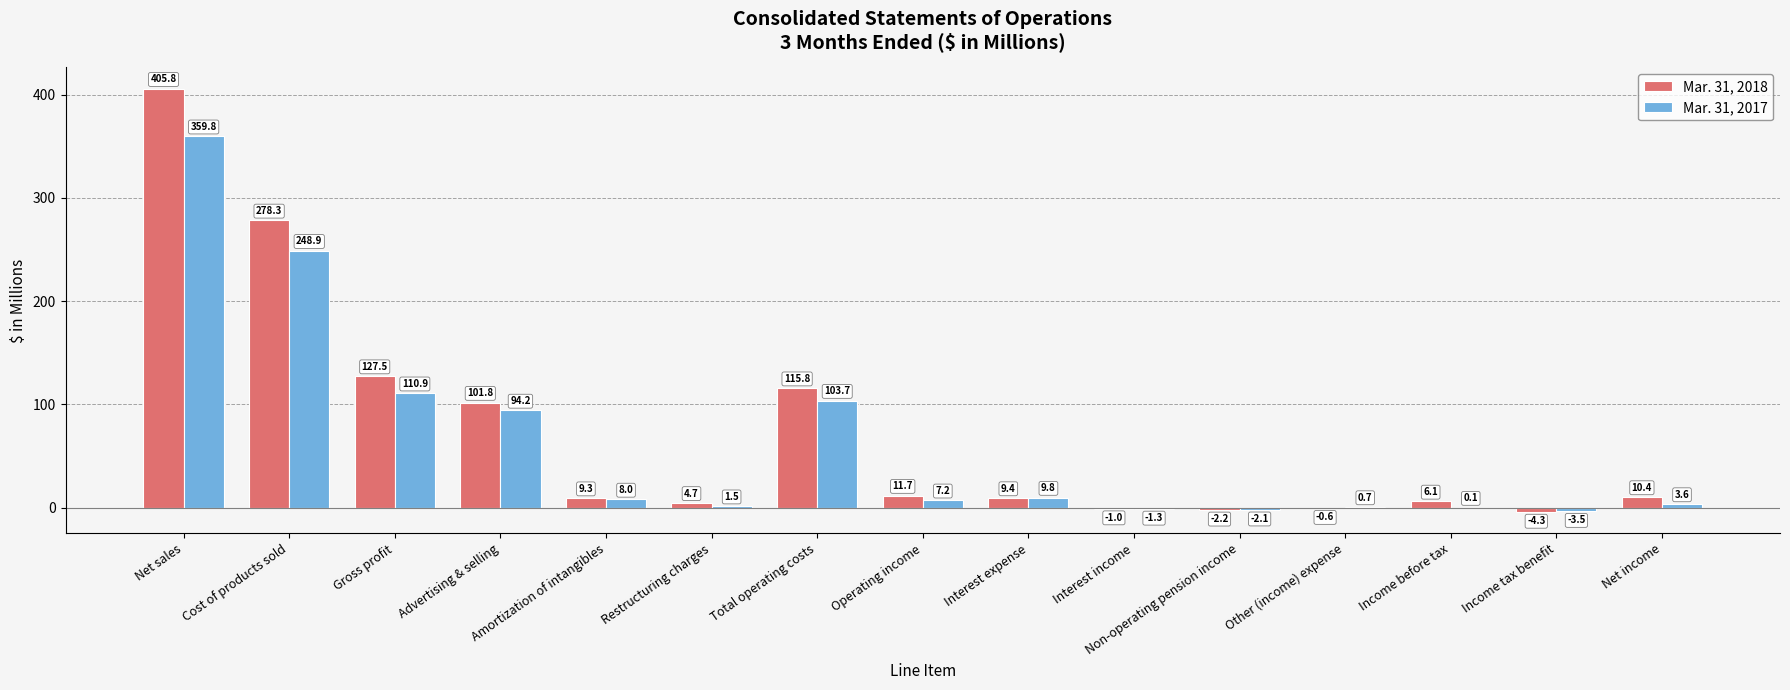

Are the bars horizontal?

No